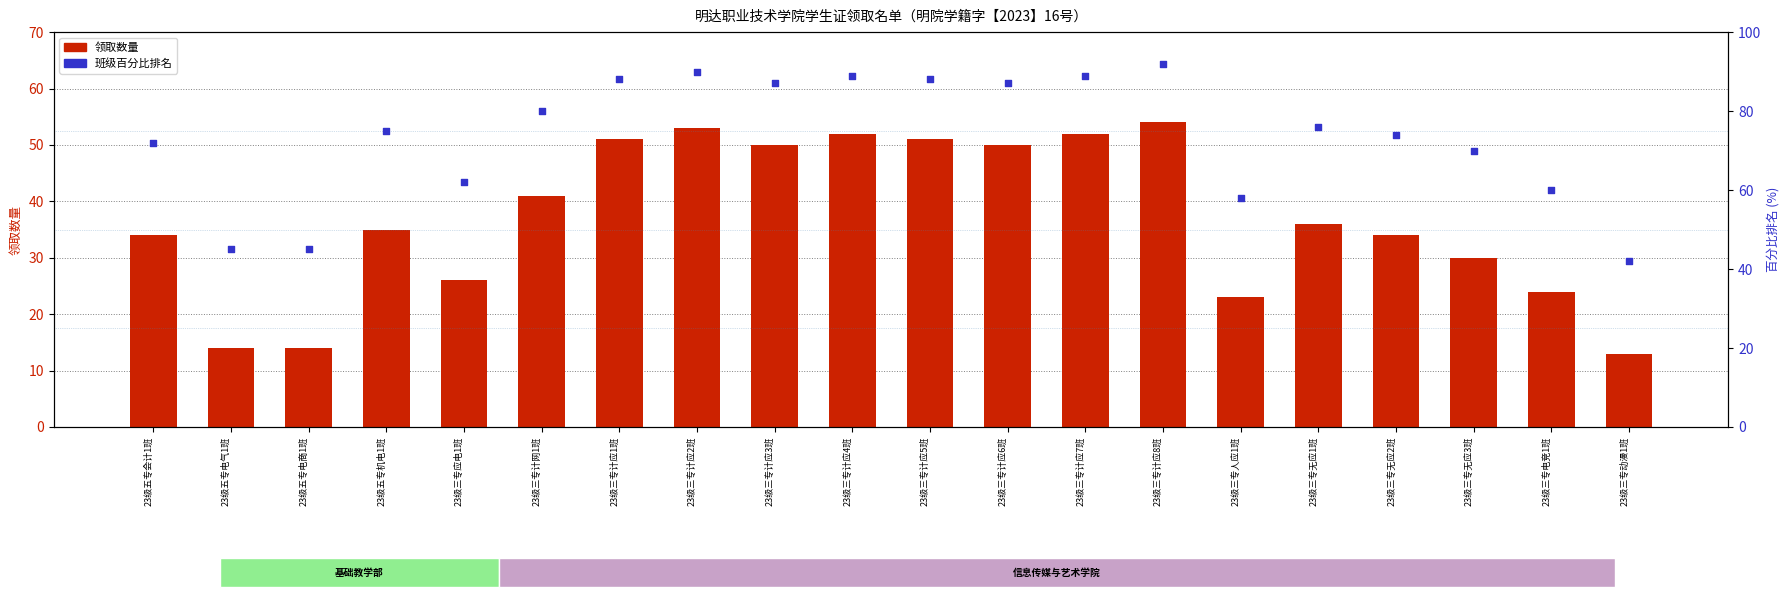

Which series reaches the maximum Y coordinate?

班级百分比排名